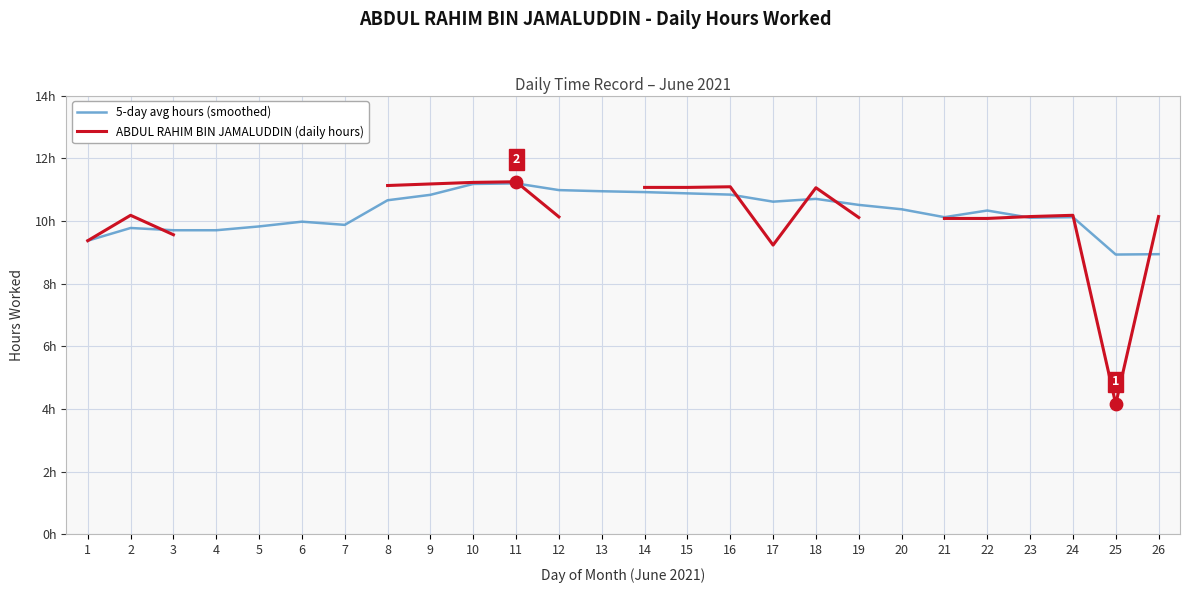

Which series reaches the maximum Y coordinate?

ABDUL RAHIM BIN JAMALUDDIN (daily hours)